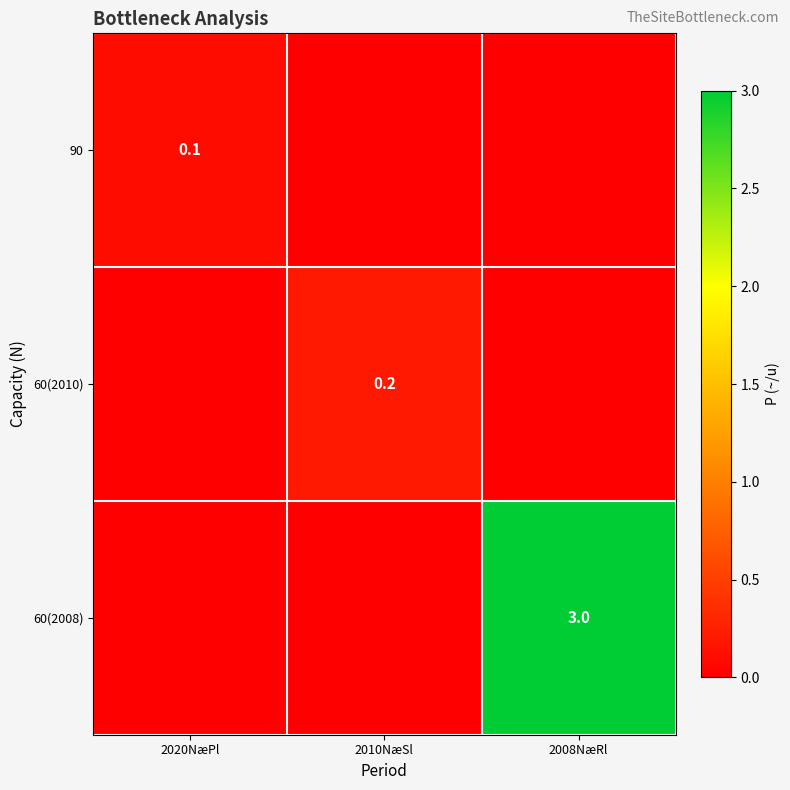

The value of 90 at 2020NæPl is 0.2. True or false?

False